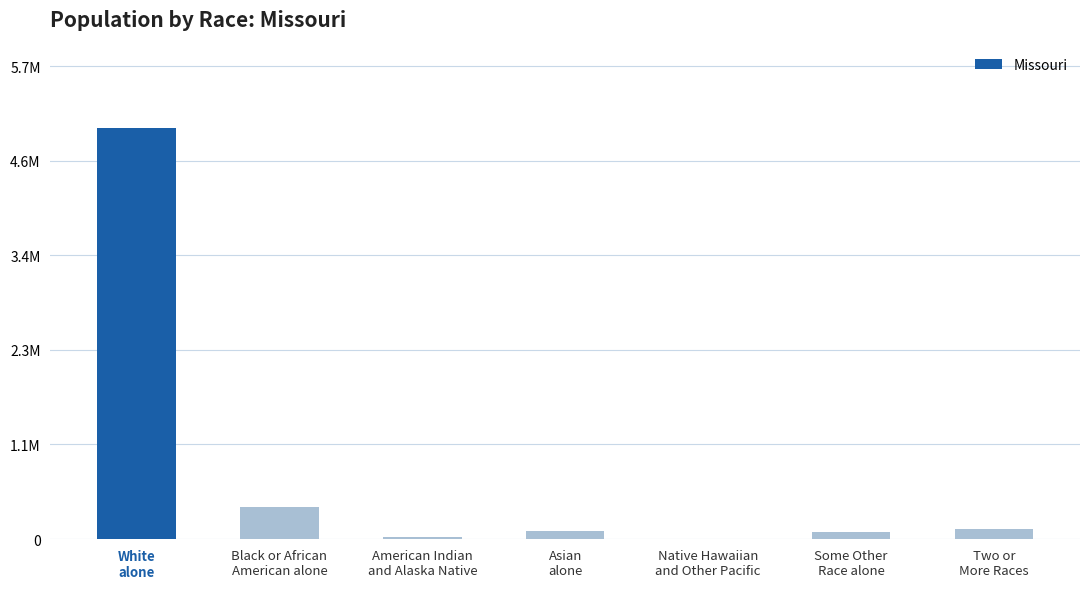

What is the difference between the maximum and minimum values?

4952509